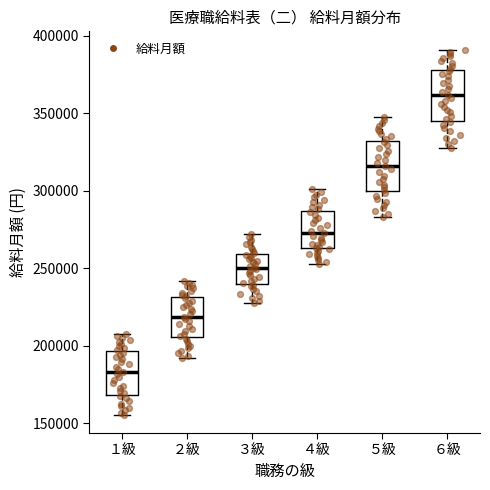

Which box's median line is the highest?

６級